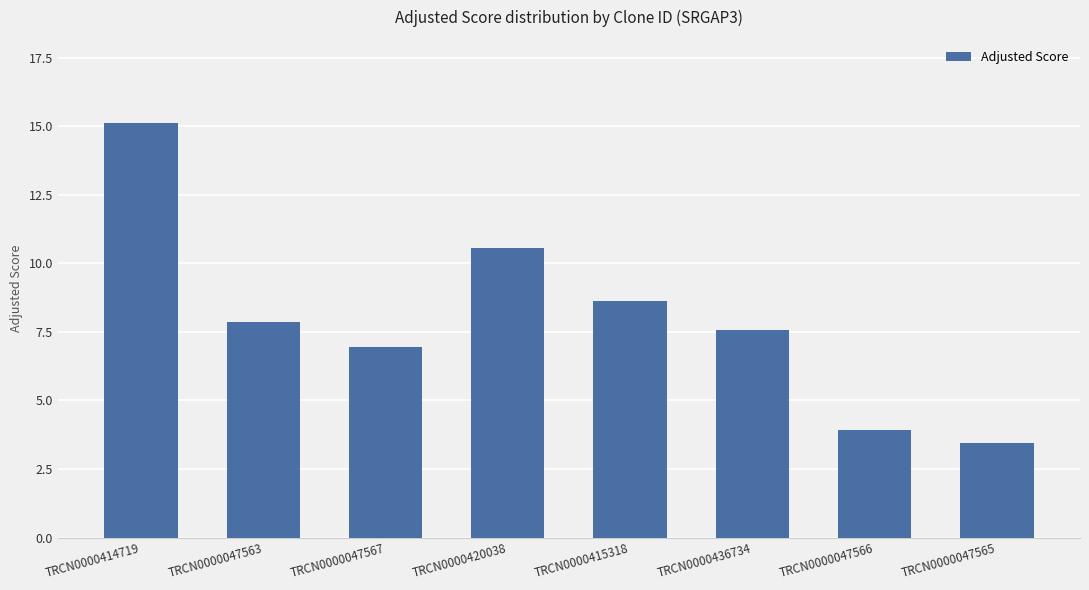

Does the chart contain stacked bars?

No